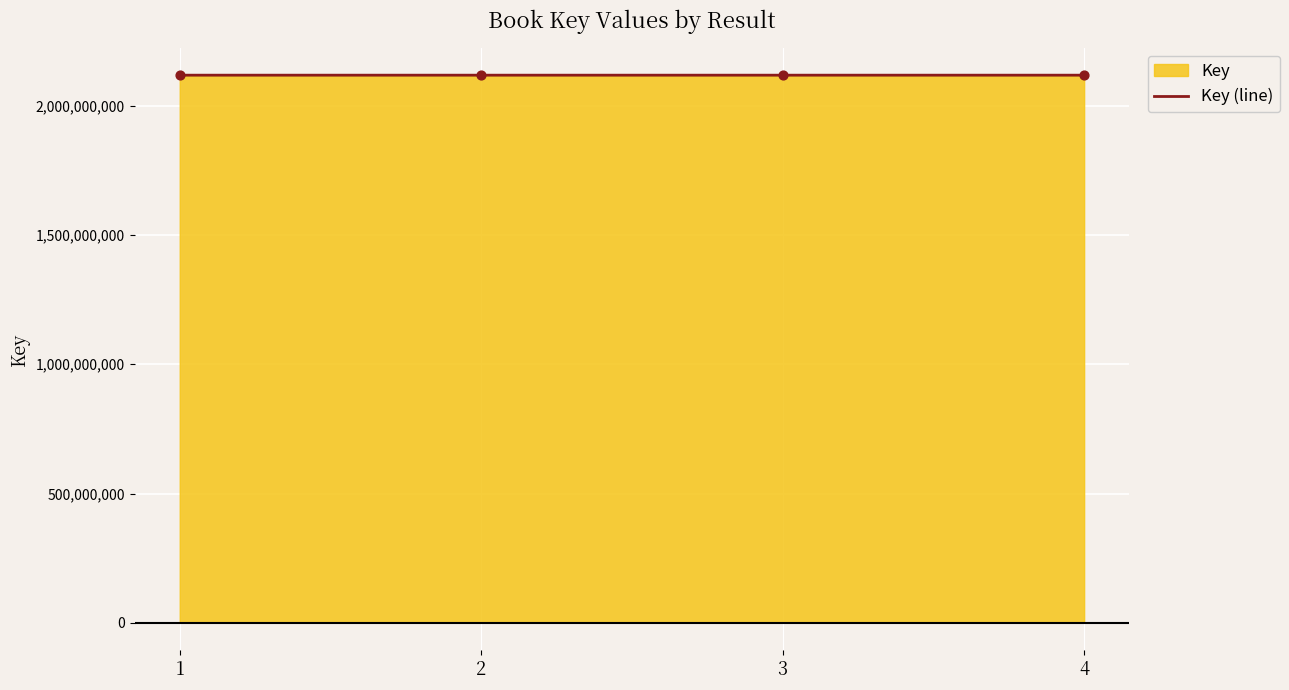

What is the ratio of the value at 2 to the value at 3?

1.0